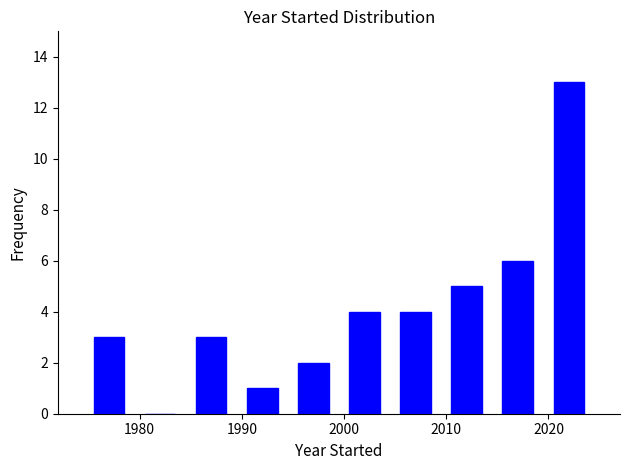

Reading left to right, transcribe this chart: for each bar, give the range it covers on the x-axis and its height. Neither the bar edges nor the heights are printed on the chart, so give them approximately, as read against the axes.

1974.5 to 1979.5: 3
1979.5 to 1984.5: 0
1984.5 to 1989.5: 3
1989.5 to 1994.5: 1
1994.5 to 1999.5: 2
1999.5 to 2004.5: 4
2004.5 to 2009.5: 4
2009.5 to 2014.5: 5
2014.5 to 2019.5: 6
2019.5 to 2024.5: 13